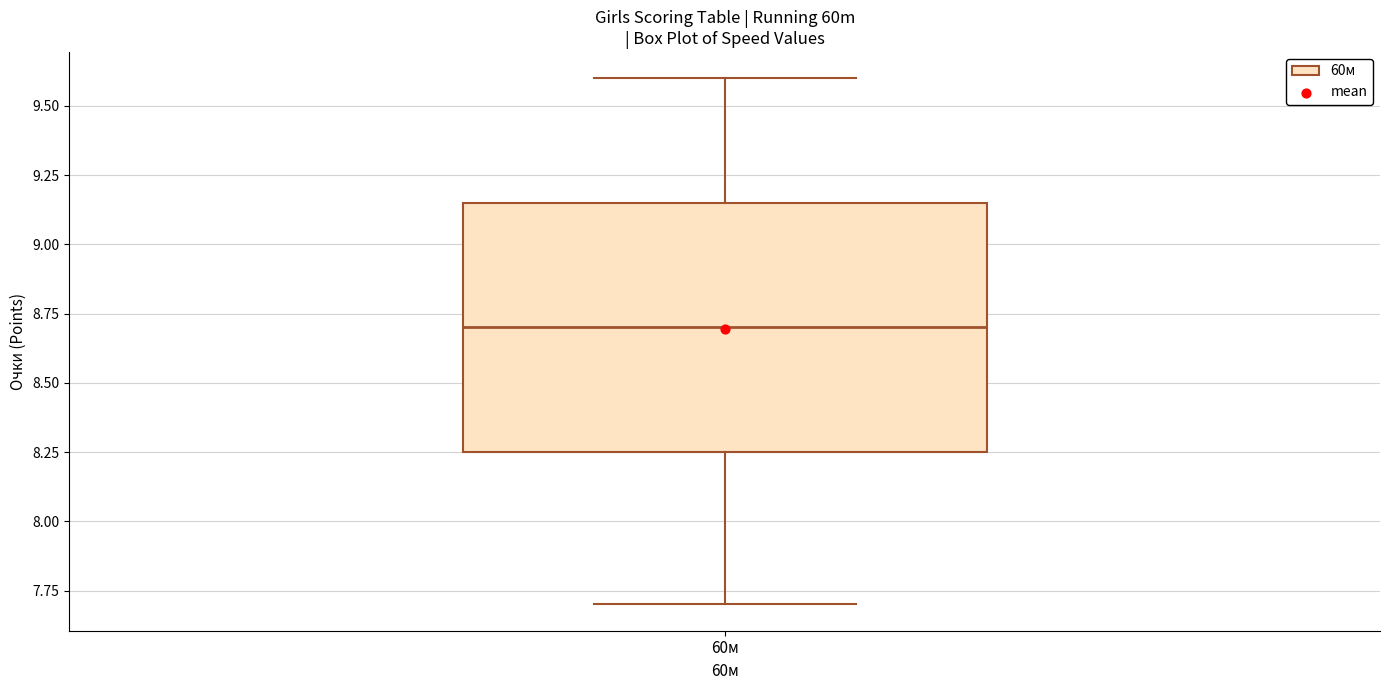

Transcribe this box plot: give where the median line is, the range the box spans, and where the two whiskers end, as read against the y-axis. The values are not printed on the chart, so give them approximately, as read against the axis.

median 8.70, box 8.25 to 9.15, whiskers 7.70 to 9.60